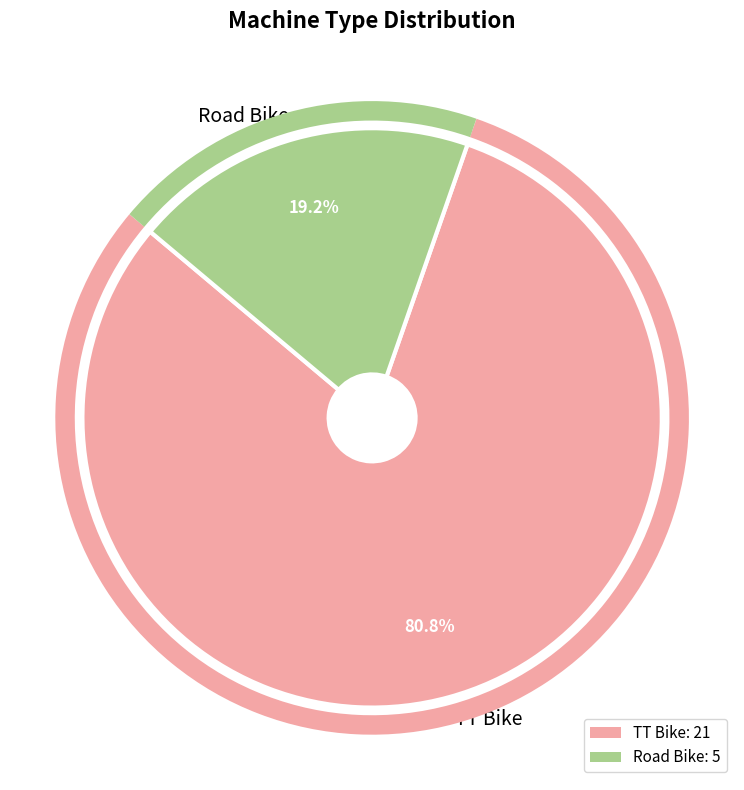

Rank the categories by value from lowest to highest.

Road Bike, TT Bike